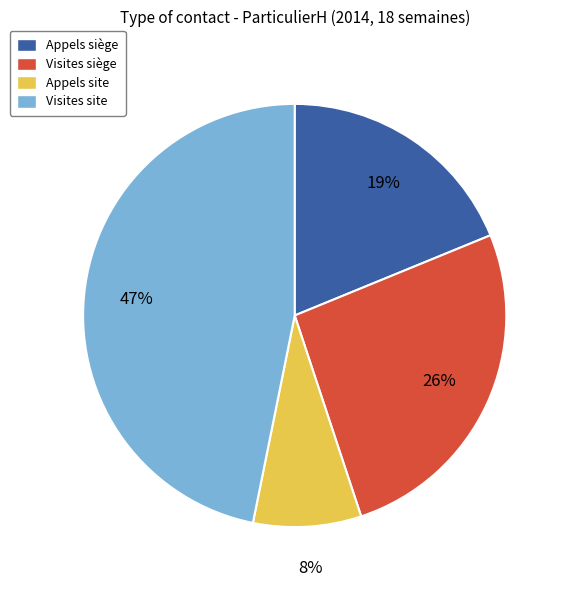

True or false: Appels siège accounts for 19% of the total.

True